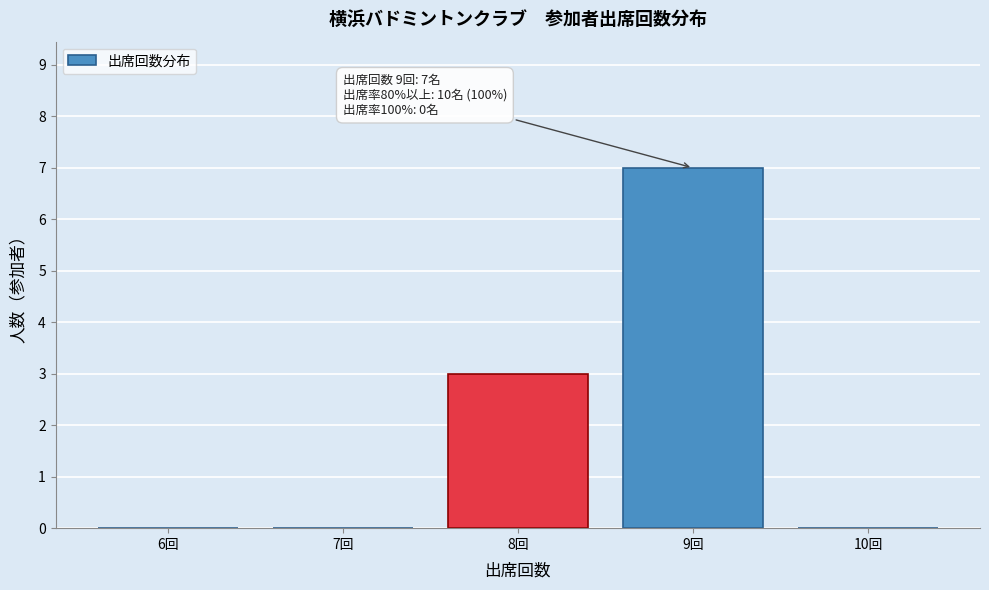

Which range on the x-axis has the tallest bar?

8.5 to 9.5